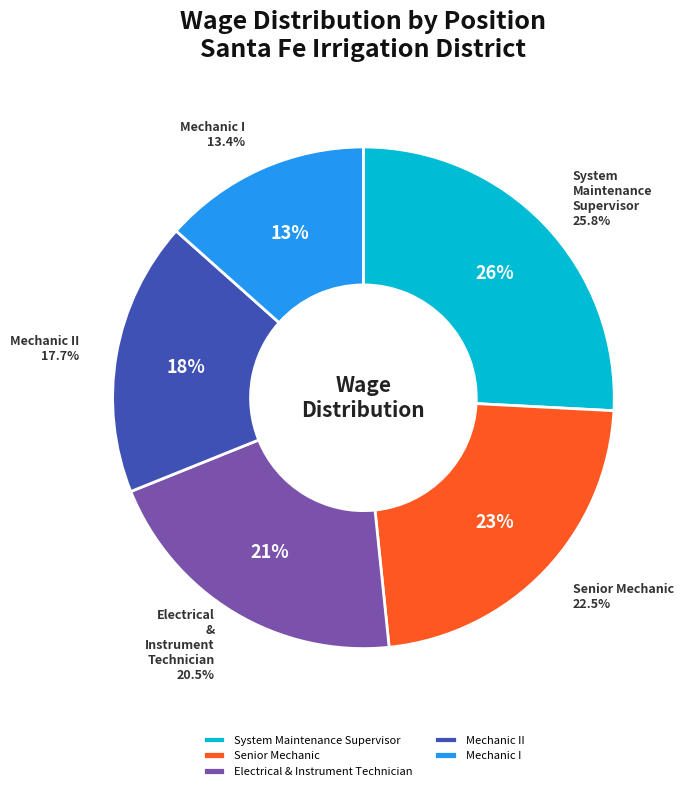

Rank the categories by value from lowest to highest.

Mechanic I, Mechanic II, Electrical & Instrument Technician, Senior Mechanic, System Maintenance Supervisor